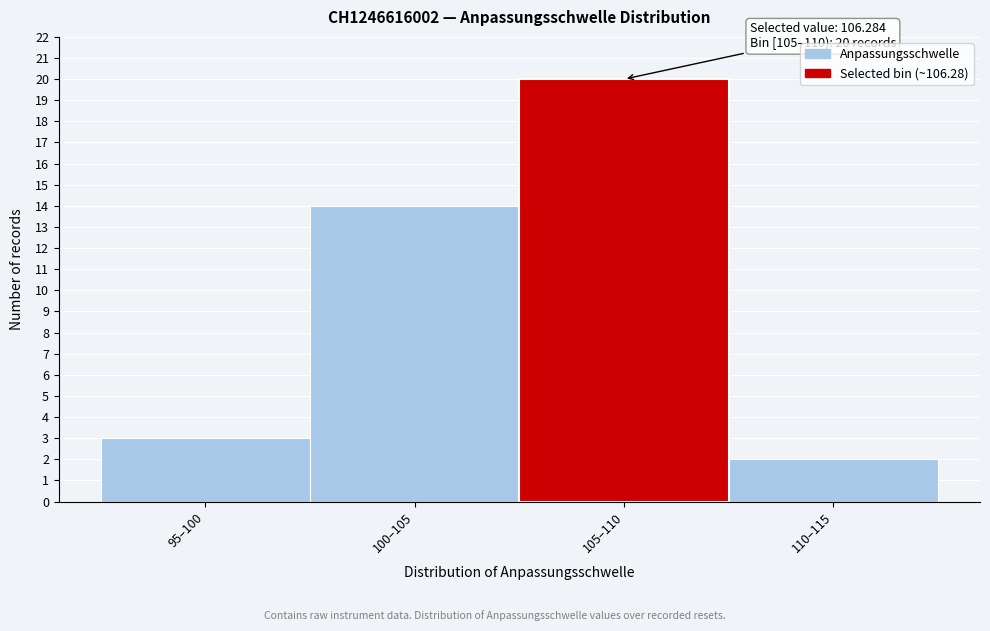

Reading right to left, transcribe all the data shown in this chart.

2	20	14	3